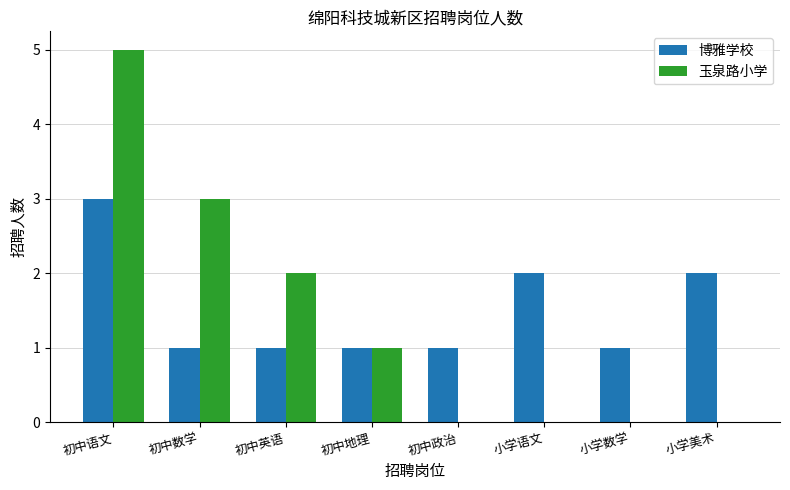

What are all the series names shown in the legend?

博雅学校, 玉泉路小学